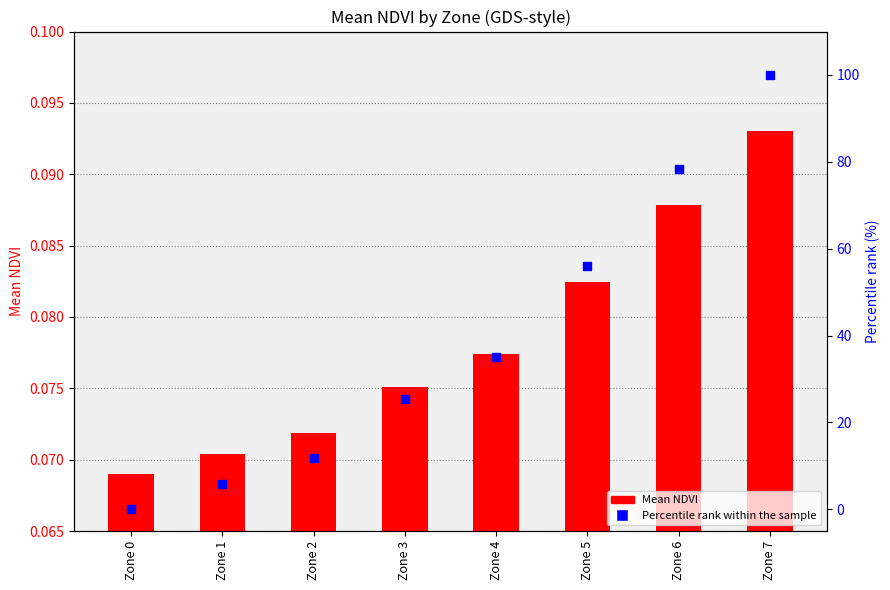

Which series has the largest total across all categories?

Percentile rank within the sample